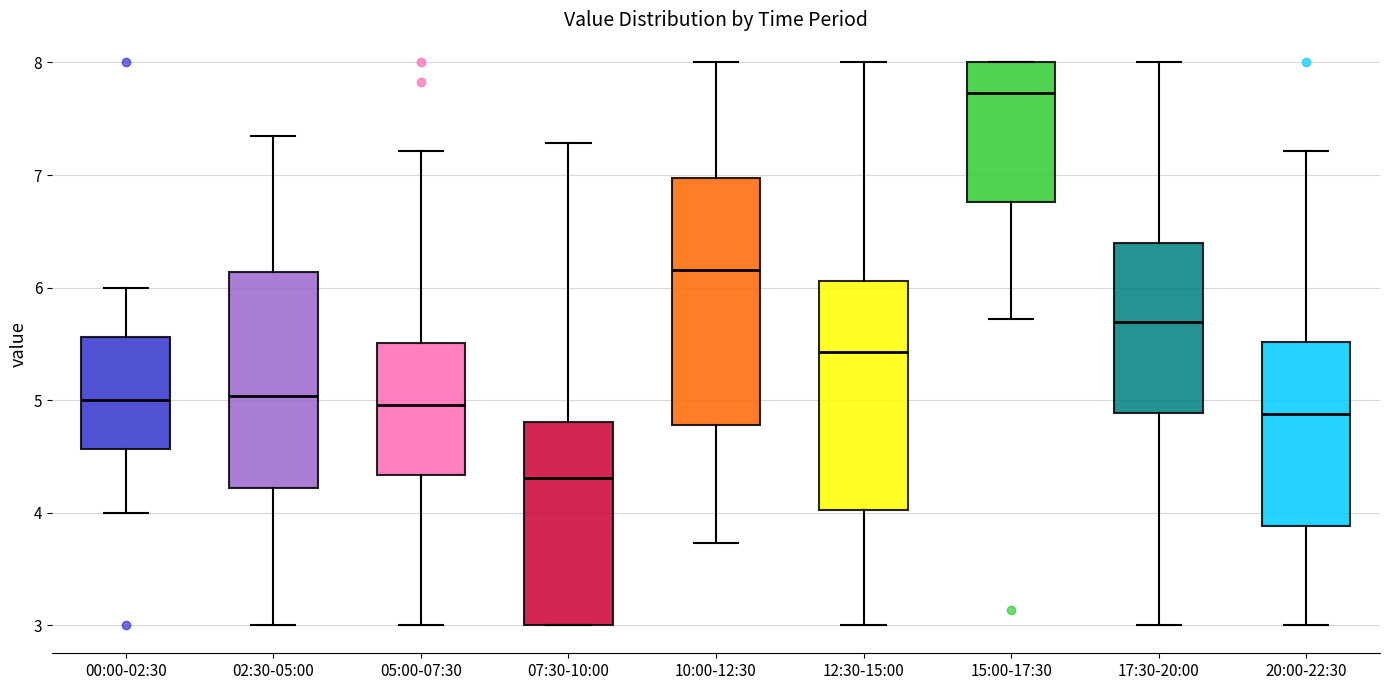

Reading left to right, read every box against the y-axis: the position of its median line, the range the box covers, and the ends of its whiskers. The values are not printed on the chart, so give them approximately, as read against the axis.

00:00-02:30: median 5.0, box 4.6 to 5.6, whiskers 4.0 to 6.0
02:30-05:00: median 5.0, box 4.2 to 6.1, whiskers 3.0 to 7.3
05:00-07:30: median 5.0, box 4.3 to 5.5, whiskers 3.0 to 7.2
07:30-10:00: median 4.3, box 3.0 to 4.8, whiskers 3.0 to 7.3
10:00-12:30: median 6.2, box 4.8 to 7.0, whiskers 3.7 to 8.0
12:30-15:00: median 5.4, box 4.0 to 6.1, whiskers 3.0 to 8.0
15:00-17:30: median 7.7, box 6.8 to 8.0, whiskers 5.7 to 8.0
17:30-20:00: median 5.7, box 4.9 to 6.4, whiskers 3.0 to 8.0
20:00-22:30: median 4.9, box 3.9 to 5.5, whiskers 3.0 to 7.2